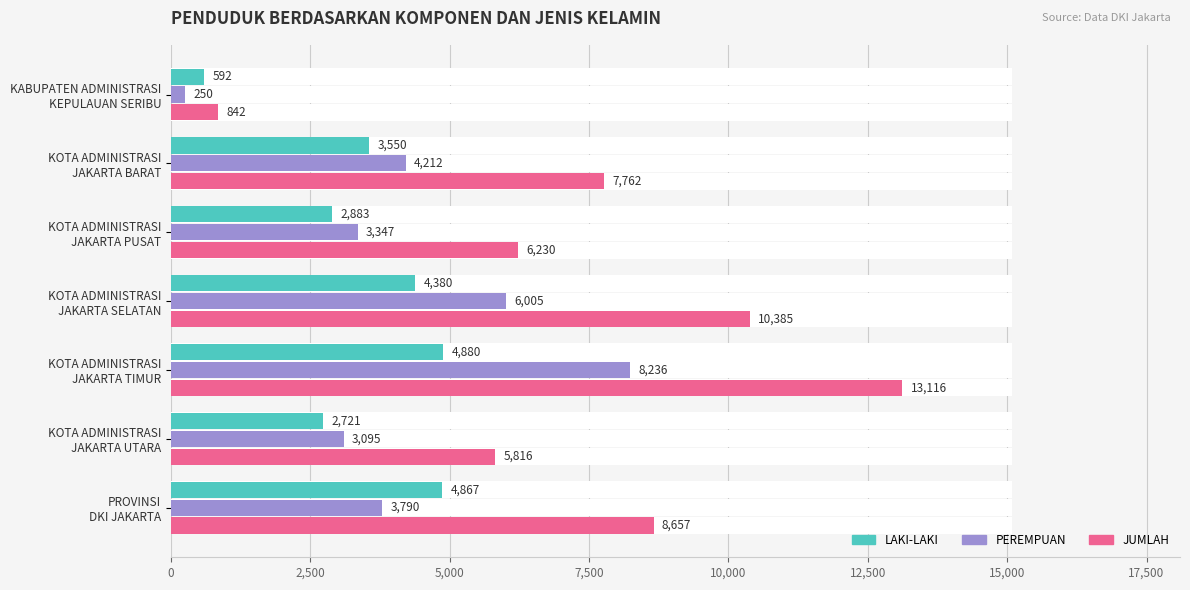

At how many categories does at least one series exceed 8715?

2